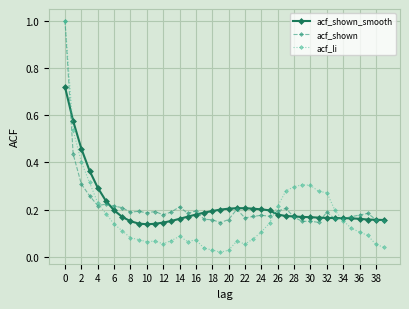

Which series has the widest spread of values?

acf_li